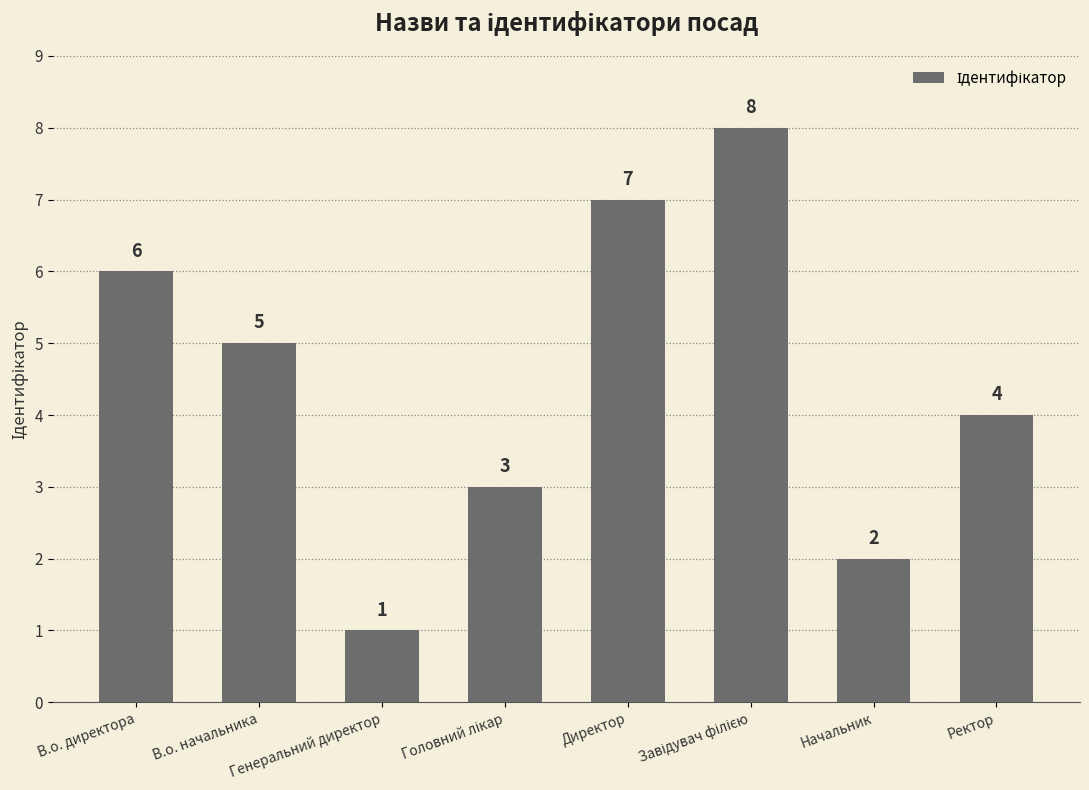

What is the value of the 7th bar from the left?

2